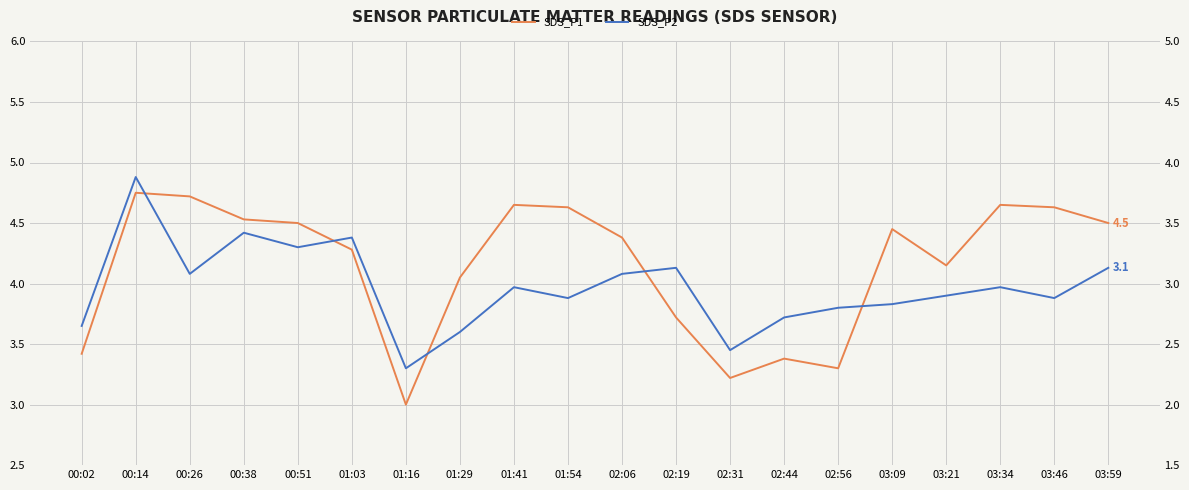

Is it true that SDS_P1 equals 7.4 at 03:34?

False